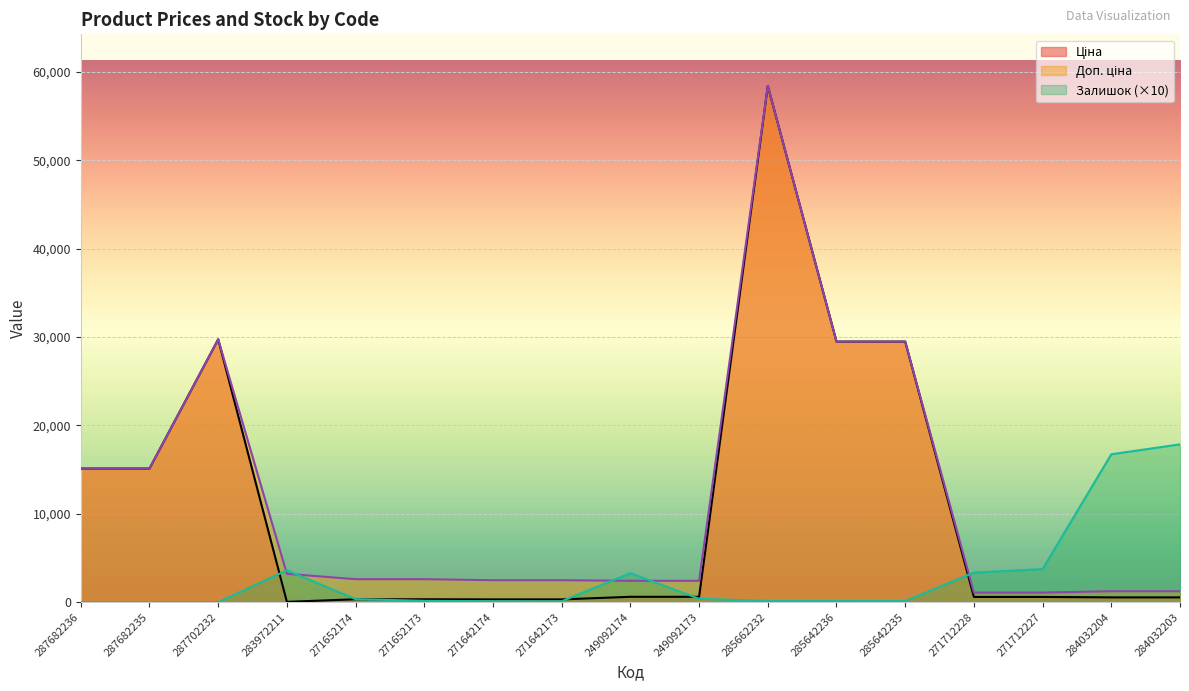

What is the average value of the Залишок series?

2944.1